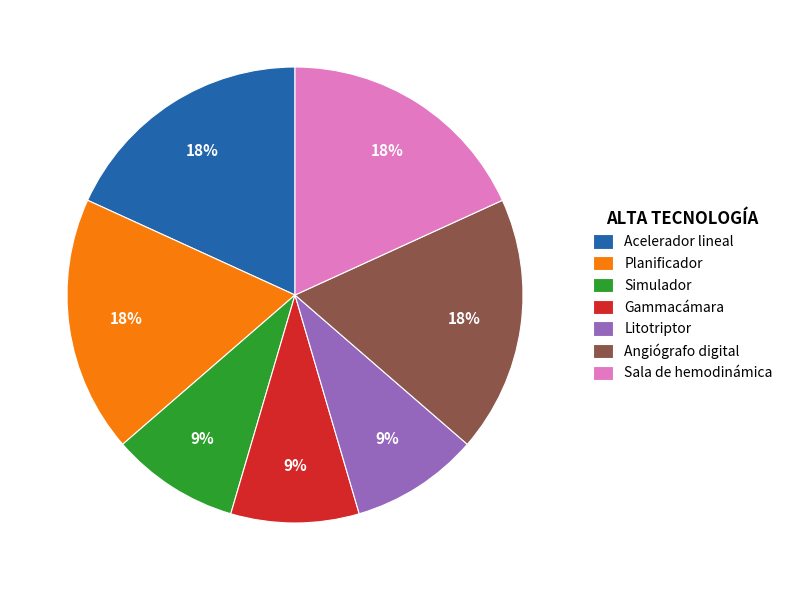

Combined, do Sala de hemodinámica and Planificador account for over 50%?

No